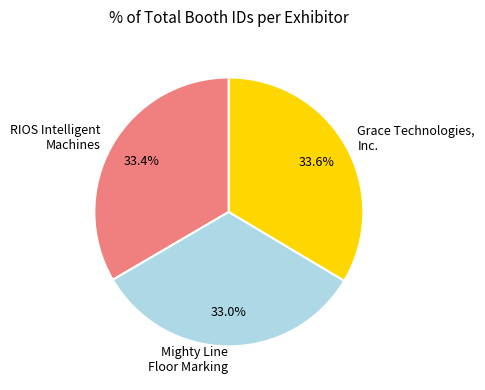

What is the ratio of the value at Mighty Line Floor Marking to the value at Grace Technologies, Inc.?

1.0